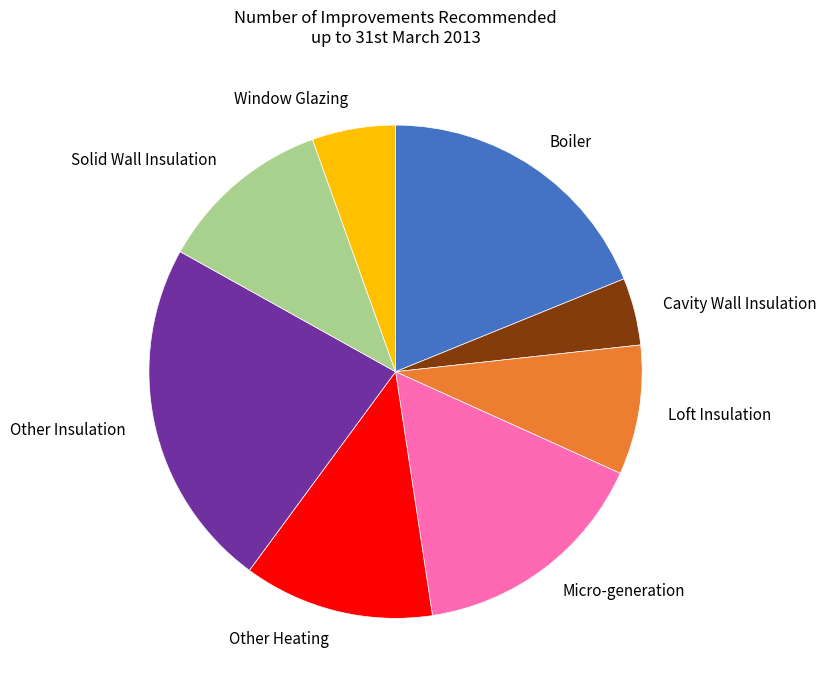

Is the sum of Other Heating and Loft Insulation greater than half?

No